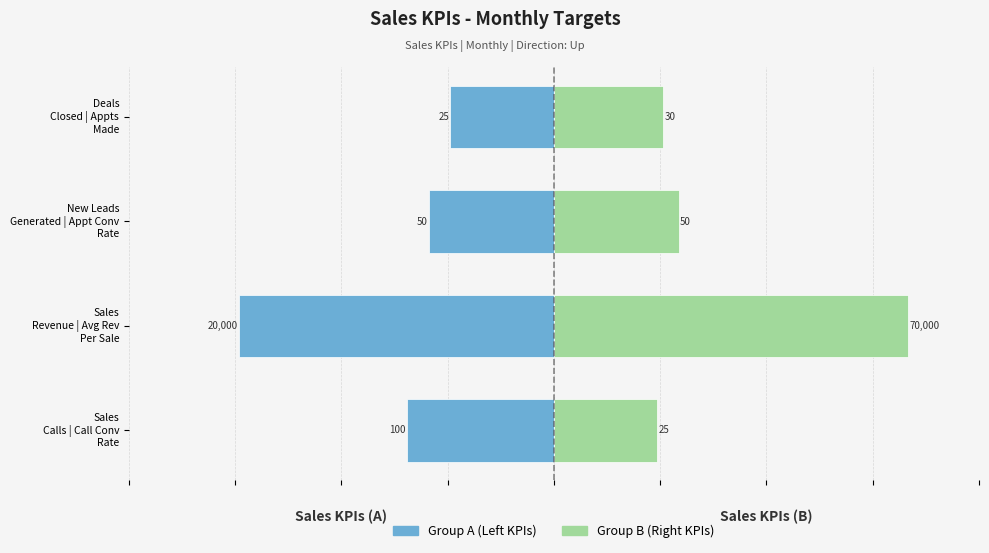

At Sales Calls | Call Conv Rate, list the series in order from largest to smallest.

Group B (Right KPIs), Group A (Left KPIs)